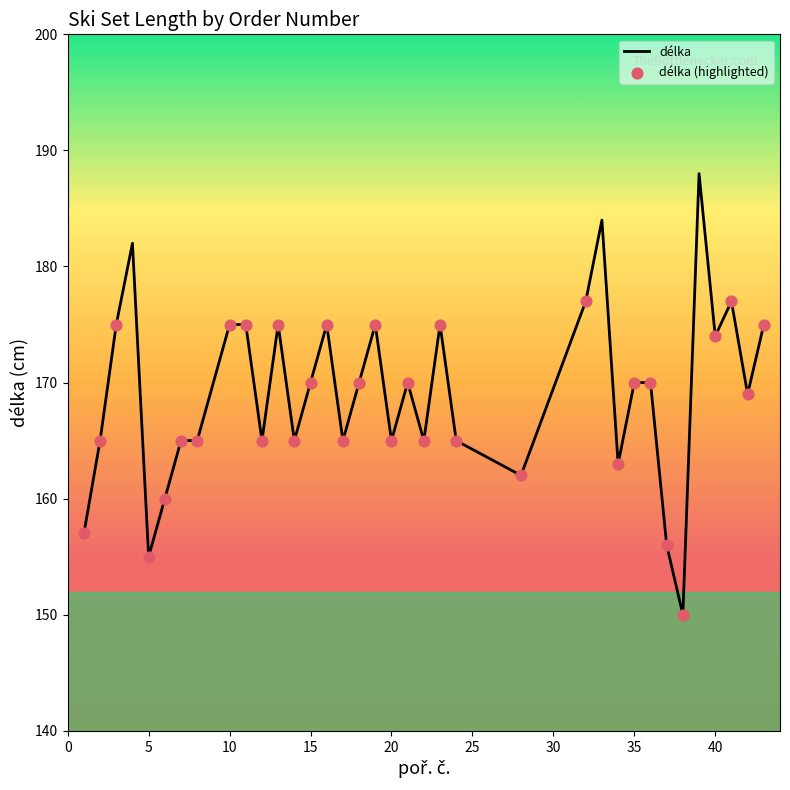

What is the difference between the maximum and minimum values?

38